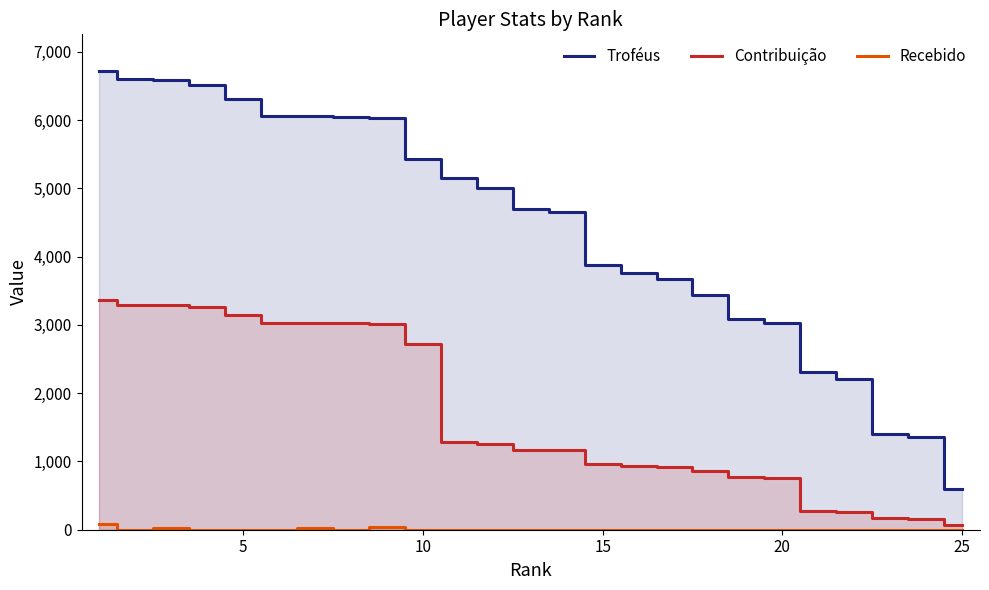

What is the greatest value displayed?

6719